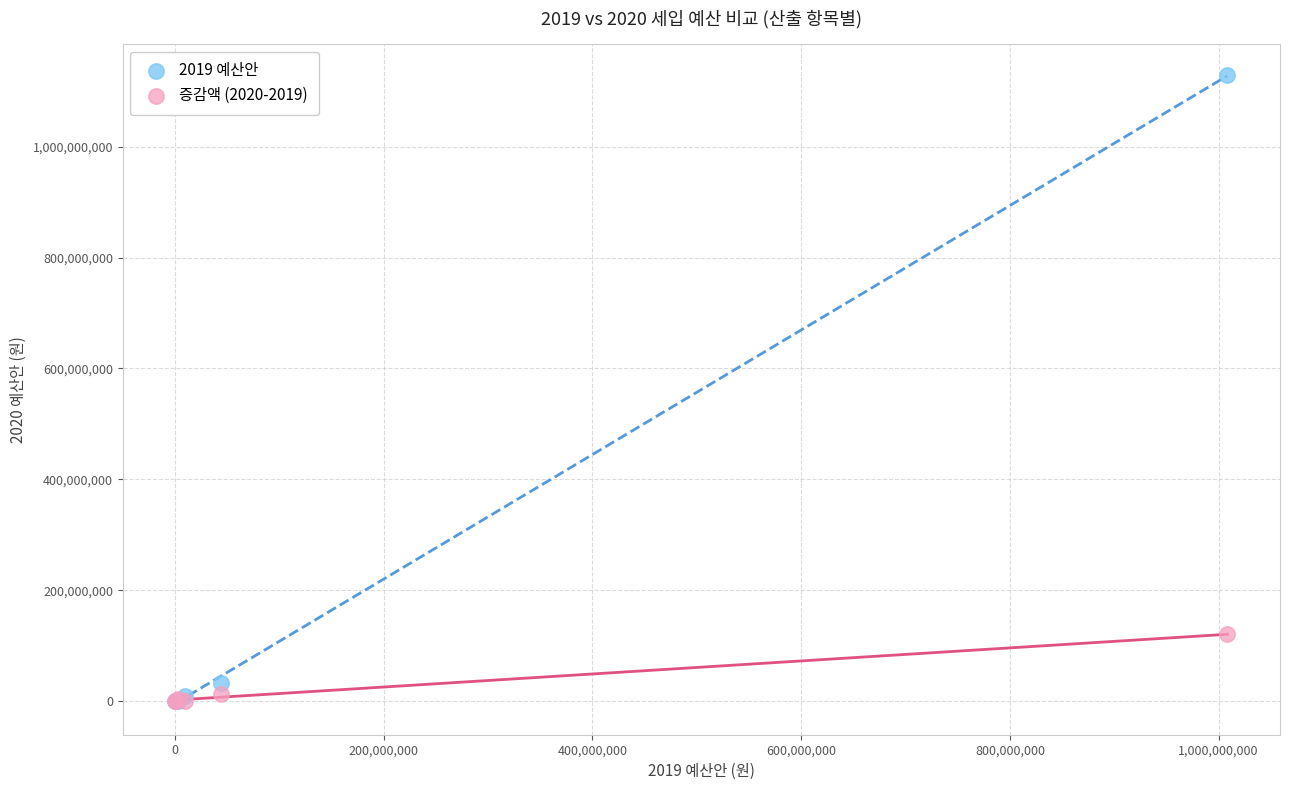

Which series reaches the maximum Y coordinate?

2019 예산안